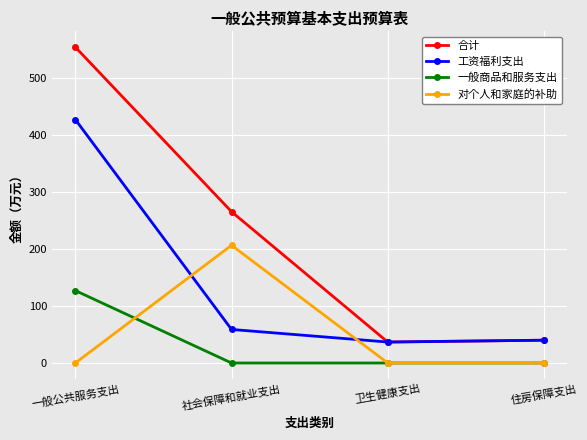

What is the maximum value for 工资福利支出?

427.0